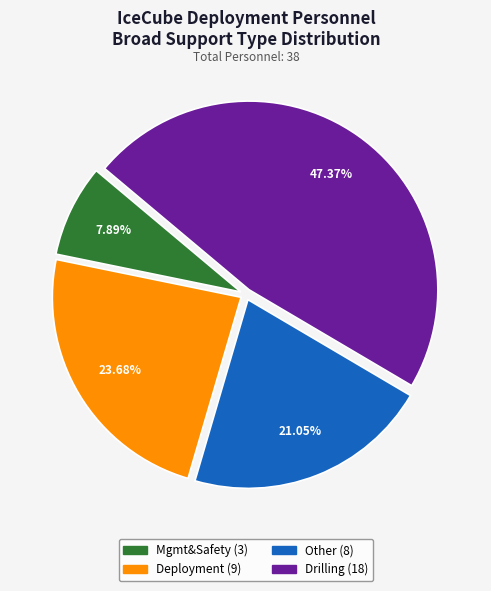

The Mgmt&Safety slice represents 8% of the pie. True or false?

True